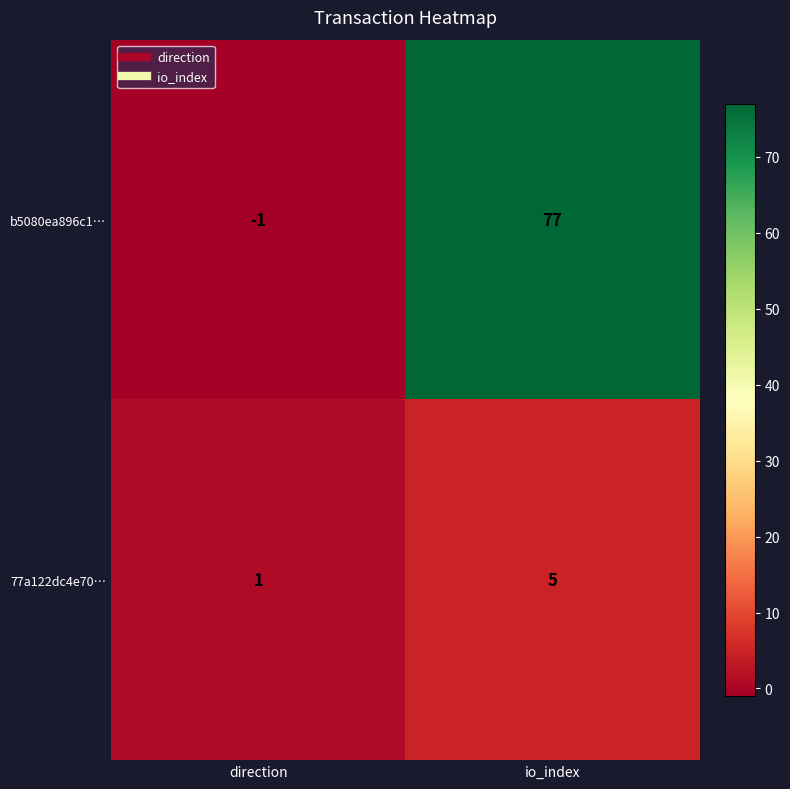

At which label is b5080ea896c1… closest to 38?

direction